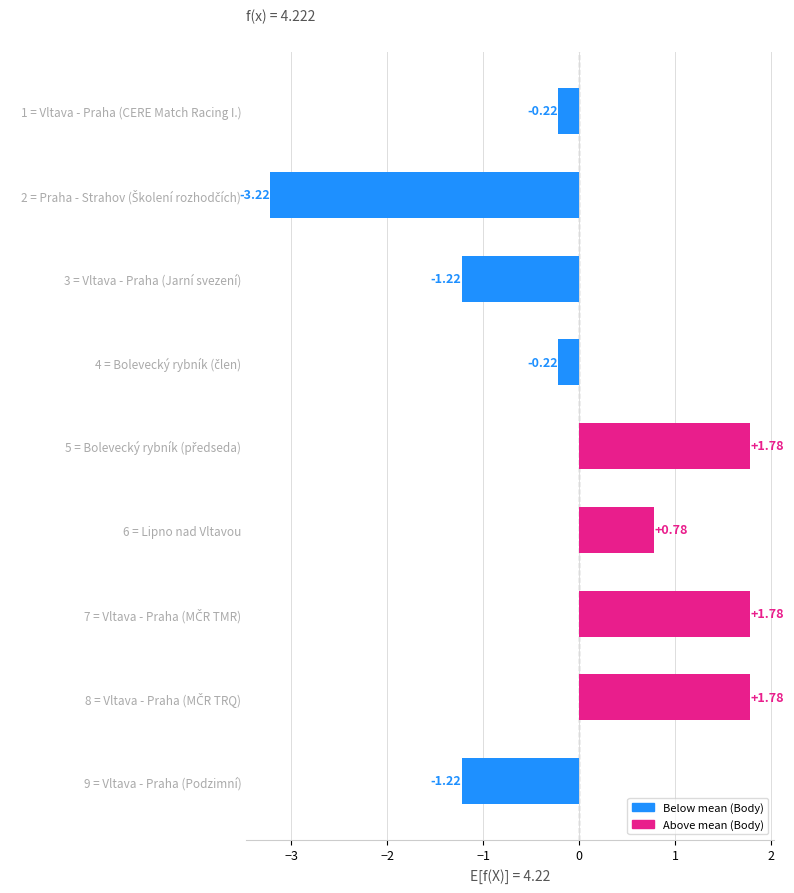

How many values are above zero?

4